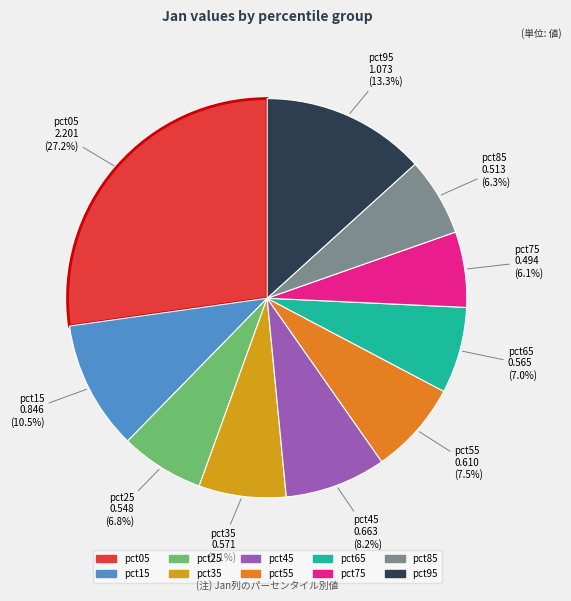

Which slice is the largest?

pct05